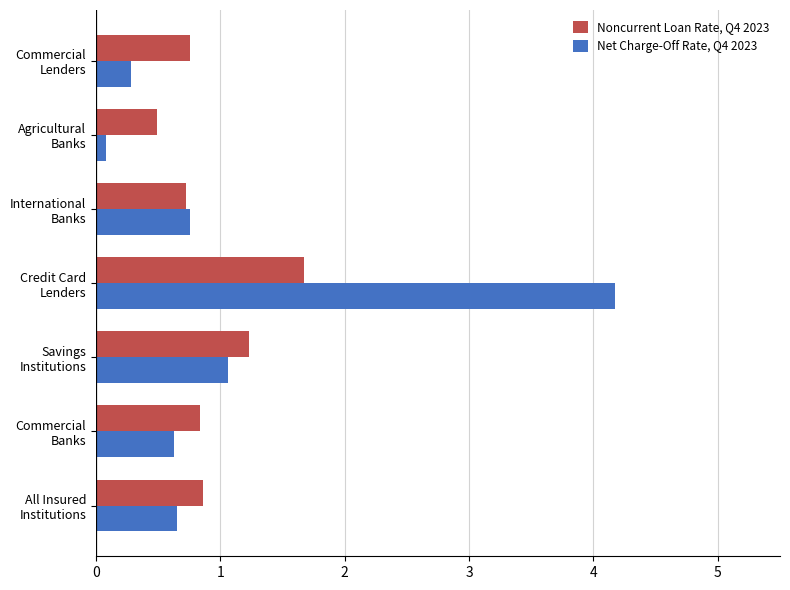

What is the lowest value of the Noncurrent Loan Rate, Q4 2023 series?

0.5